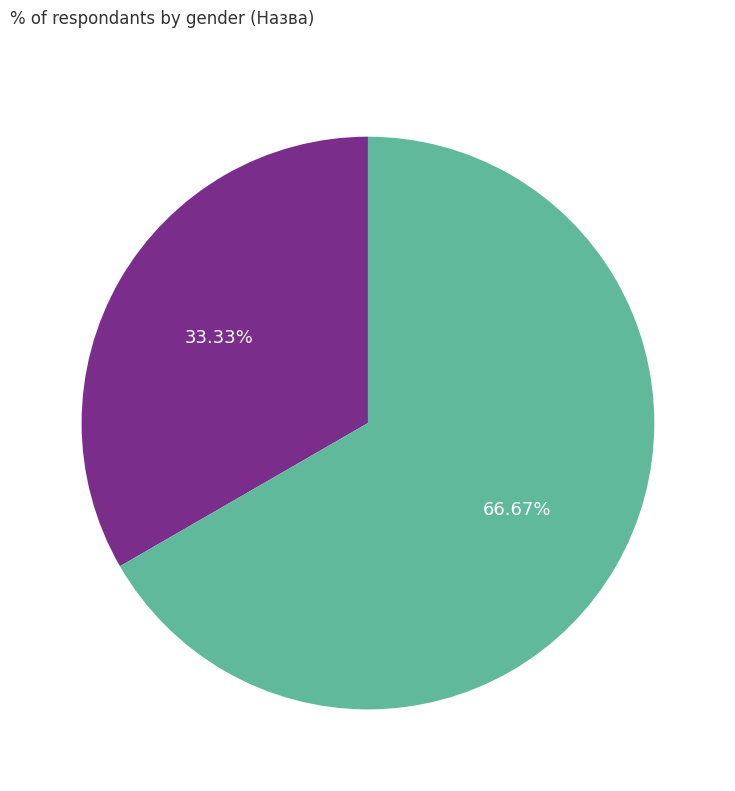

How many segments does this pie chart have?

2